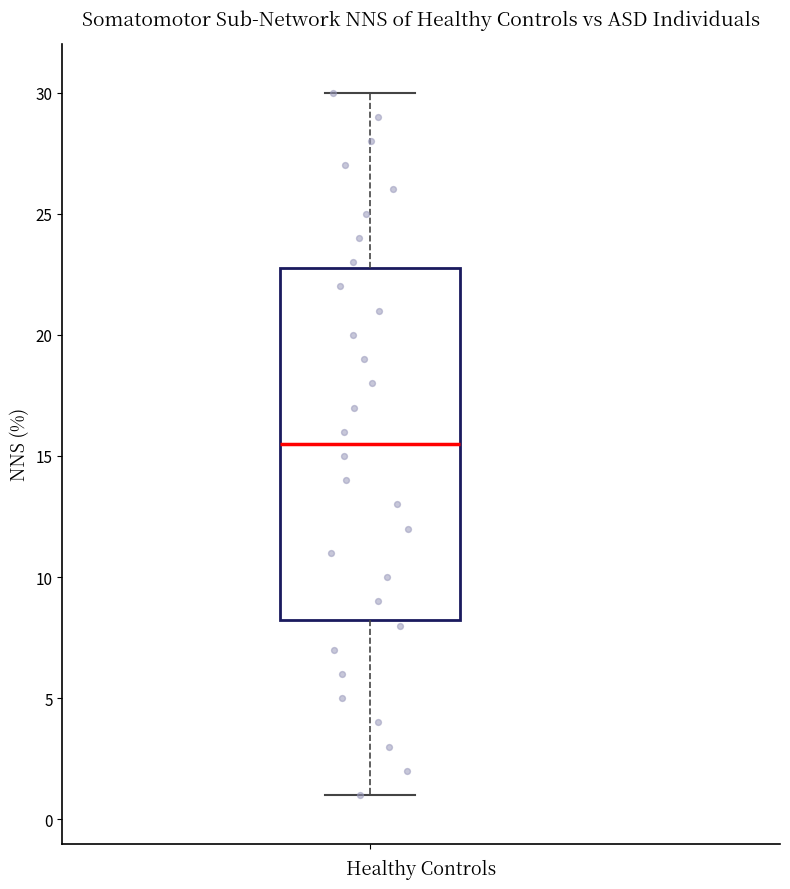

Read this box plot against the y-axis: the position of the median line, the range covered by the box, and the ends of both whiskers. The values are not printed on the chart, so give them approximately, as read against the axis.

median 15.5, box 8.5 to 23.0, whiskers 1.0 to 30.0